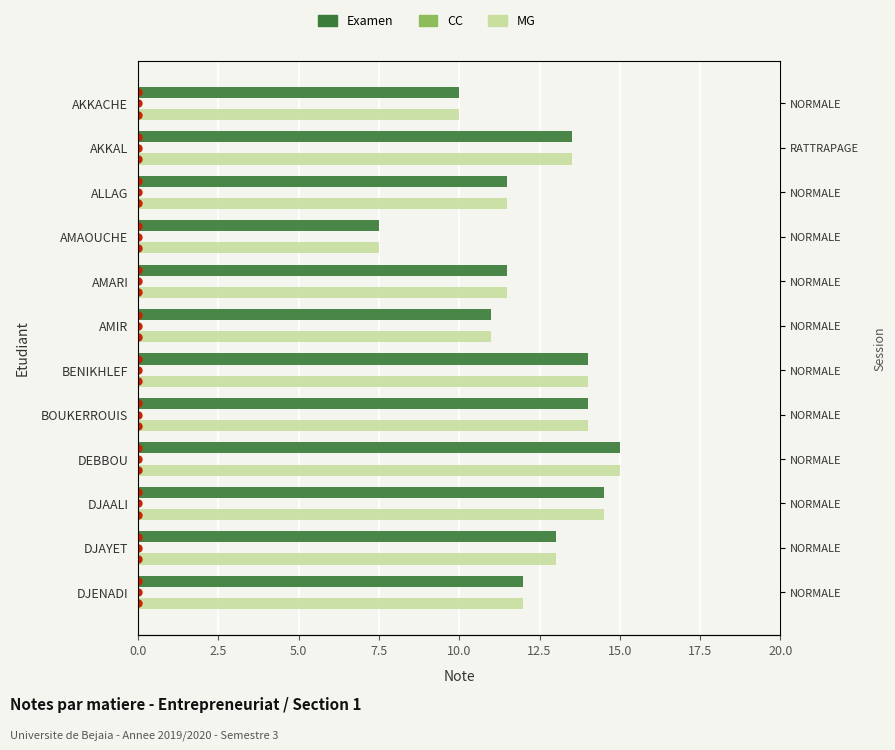

How many data points in MG are above 13?

5